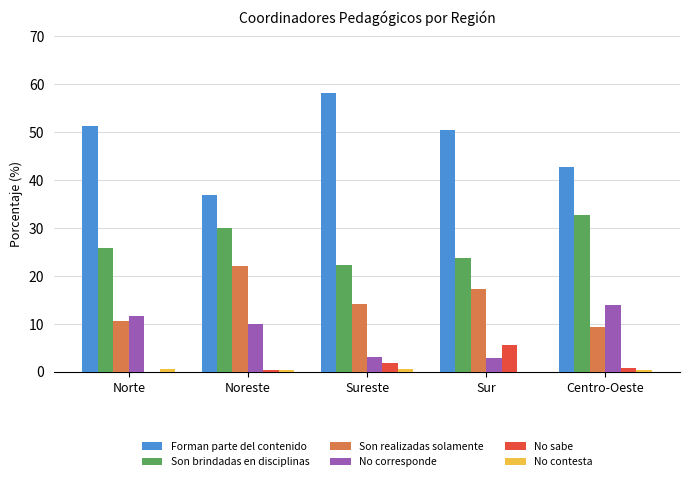

Between Noreste and Centro-Oeste, which series saw the biggest shift?

Son realizadas solamente